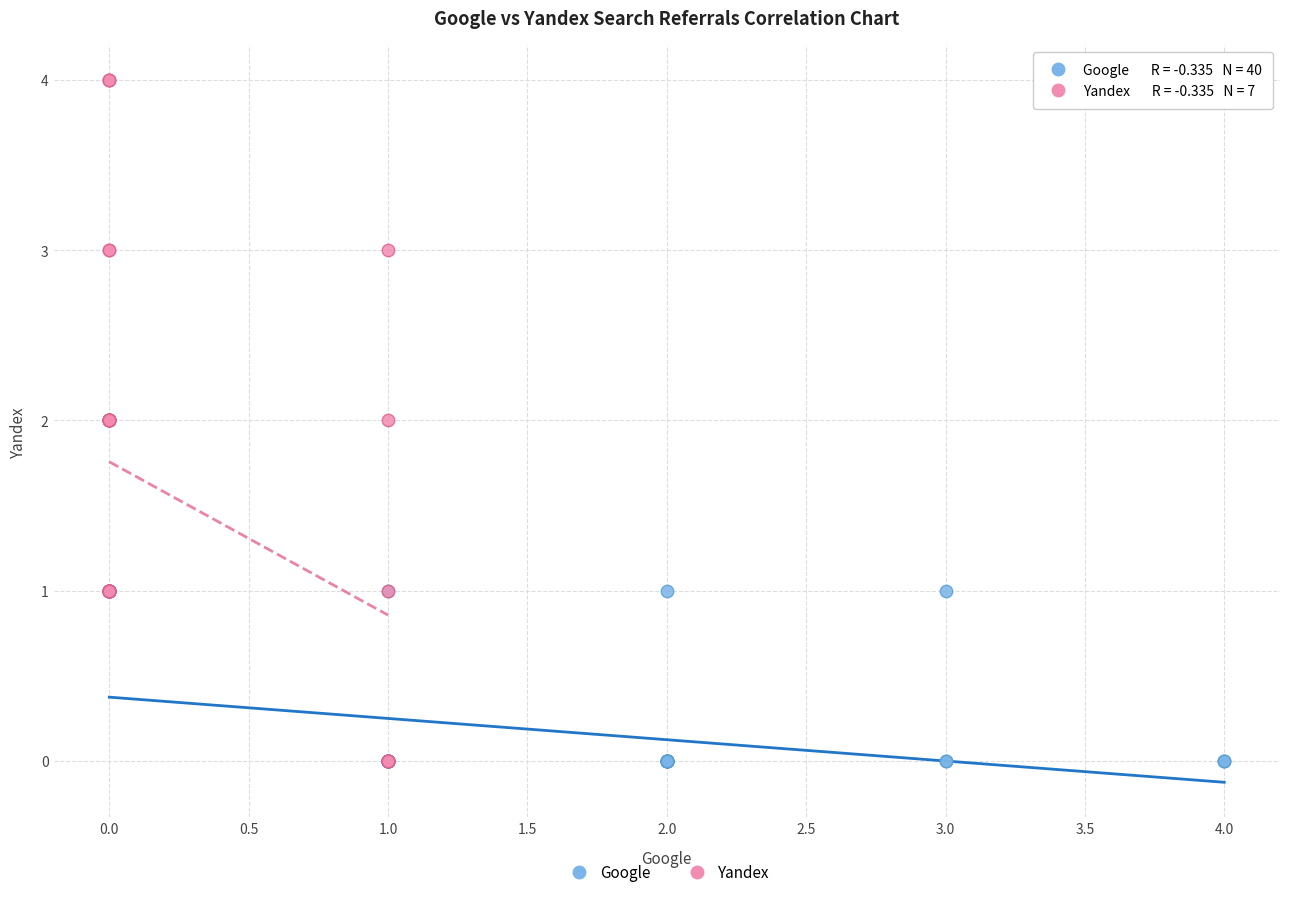

Which series has the widest spread of Y values?

Yandex